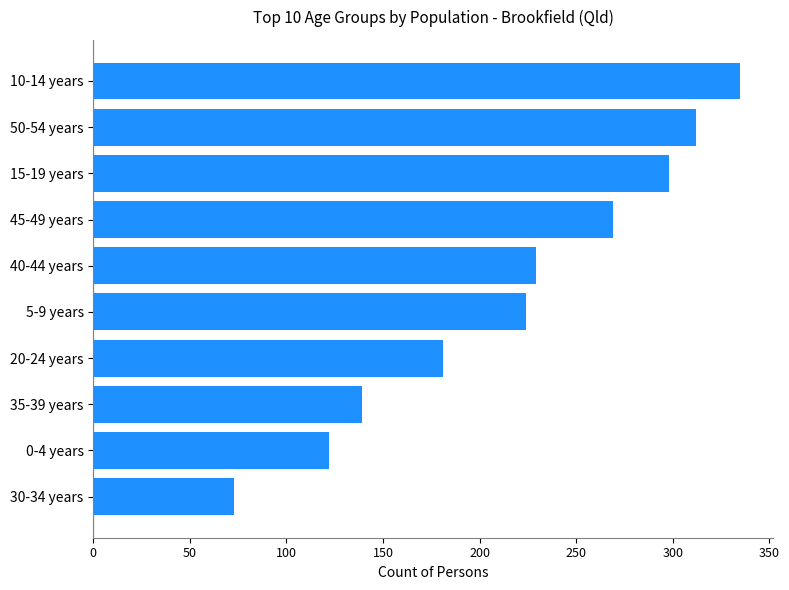

What is the maximum value shown in the chart?

335